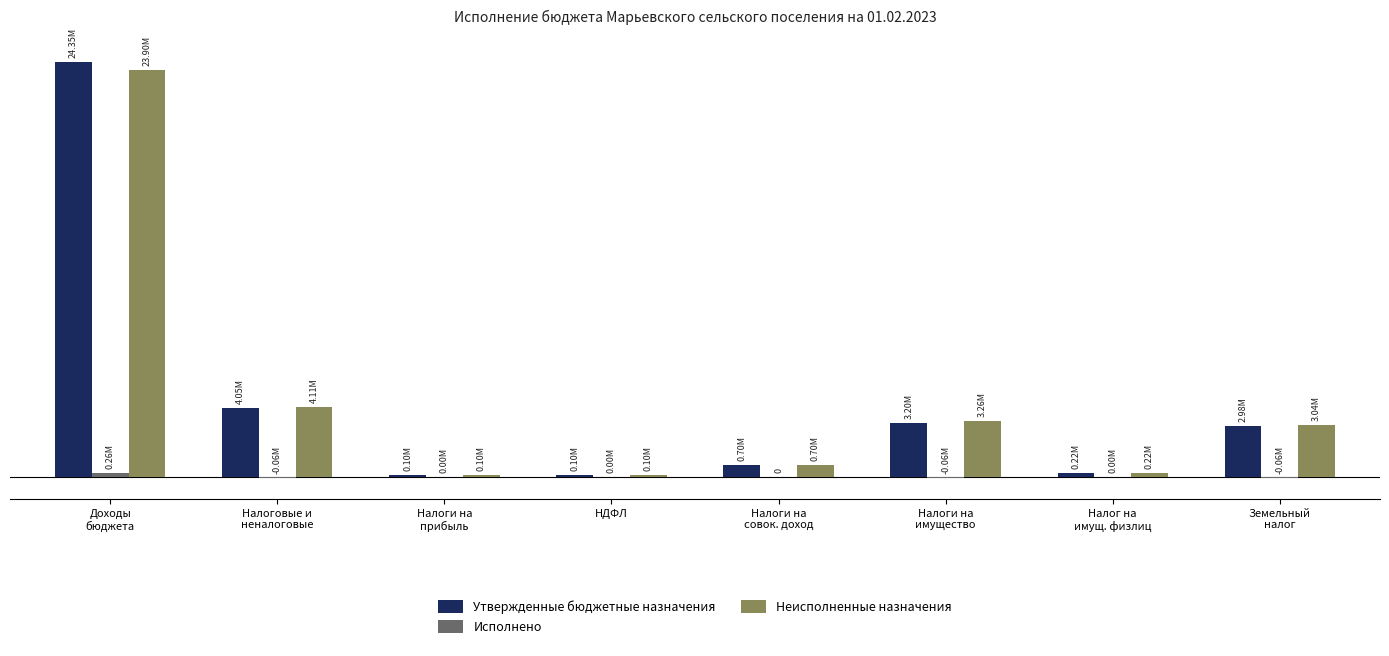

Reading left to right, extract all data points from this chart.

Утвержденные бюджетные назначения: 24354556.6	4050000.0	100000.0	100000.0	700000.0	3200000.0	220000.0	2980000.0
Исполнено: 258061.3	-58592.7	2217.7	2217.7	0.0	-61210.3	1849.6	-63059.9
Неисполненные назначения: 23897438.6	4109536.0	98725.6	98725.6	700000.0	3261210.3	218150.4	3043059.9